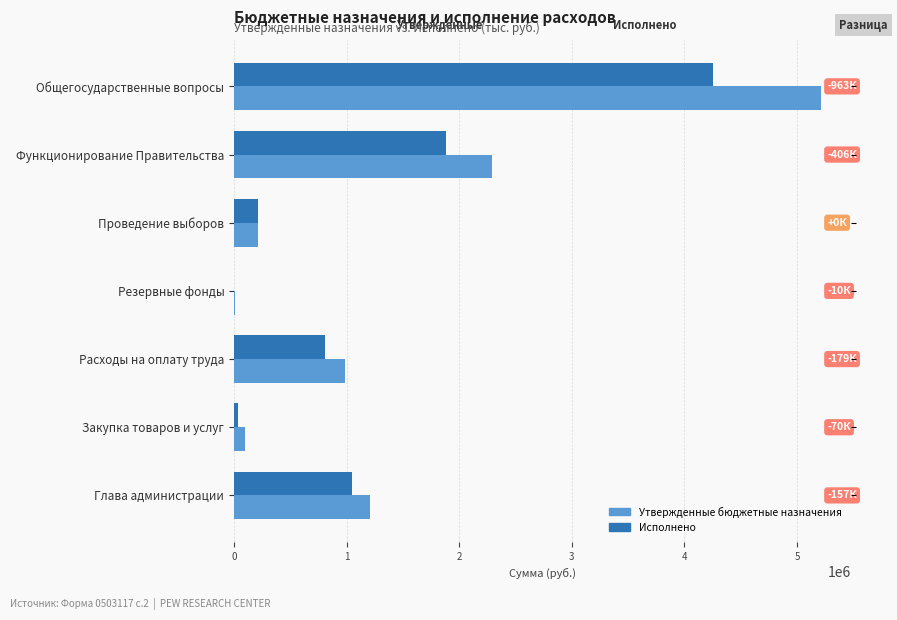

Is it true that Исполнено equals -1847877.6 at Резервные фонды?

False